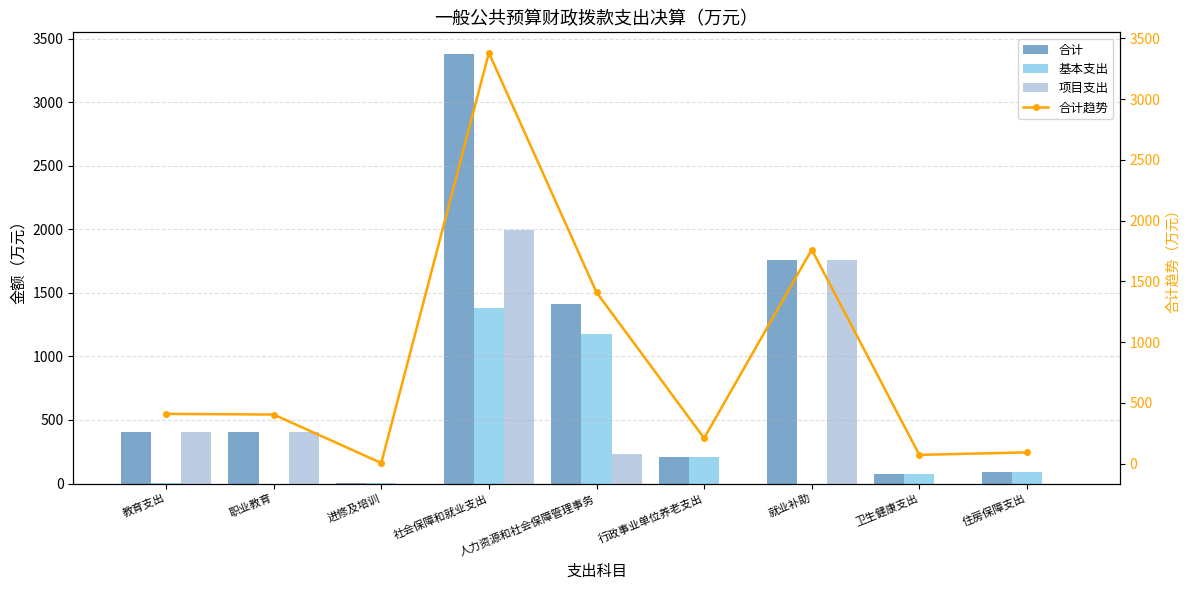

How many data points in 基本支出 are above 72?

5